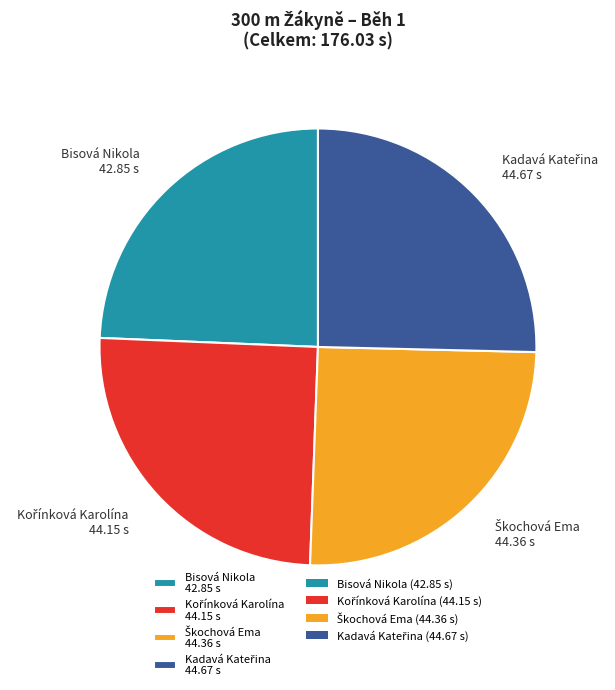

Count the number of slices in the pie.

4